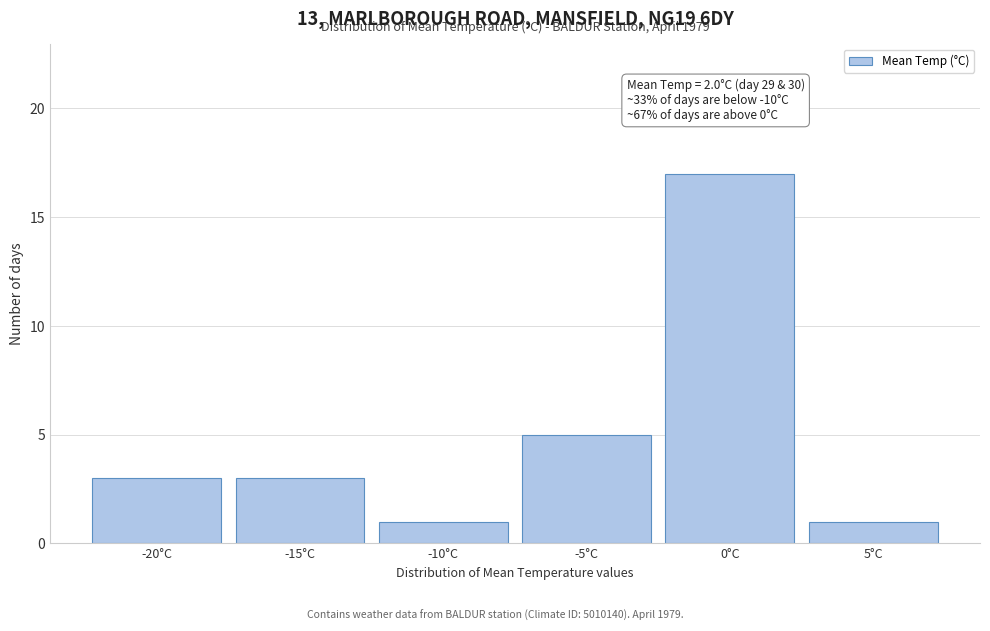

Reading right to left, what are all the values shown in this chart?

1	17	5	1	3	3